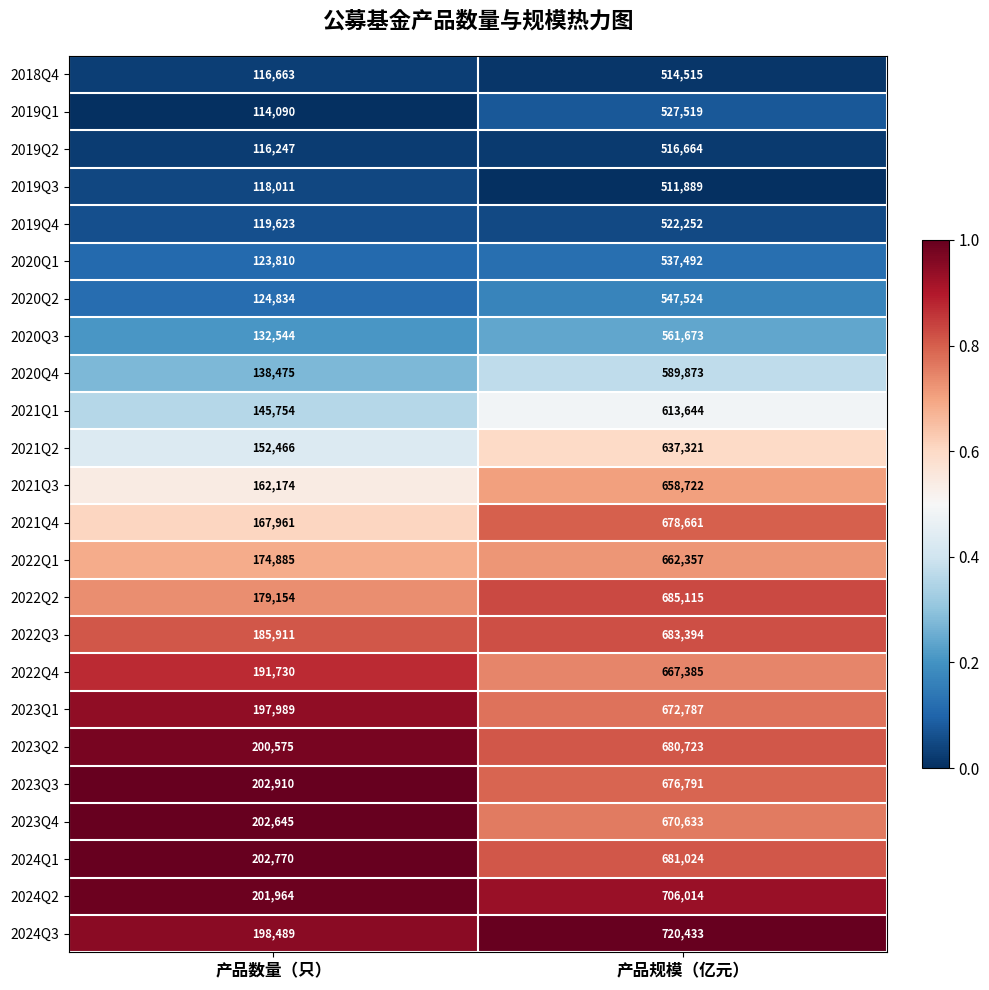

What is the minimum value for 2020Q3?

132544